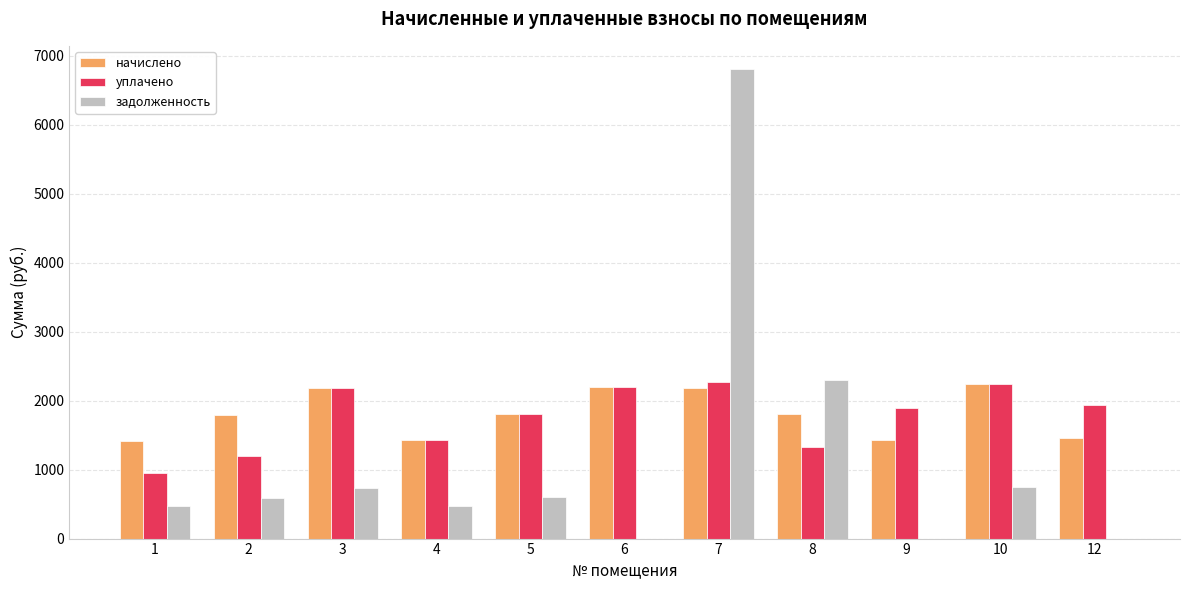

True or false: начислено has a value of 1422.4 at 9.

True